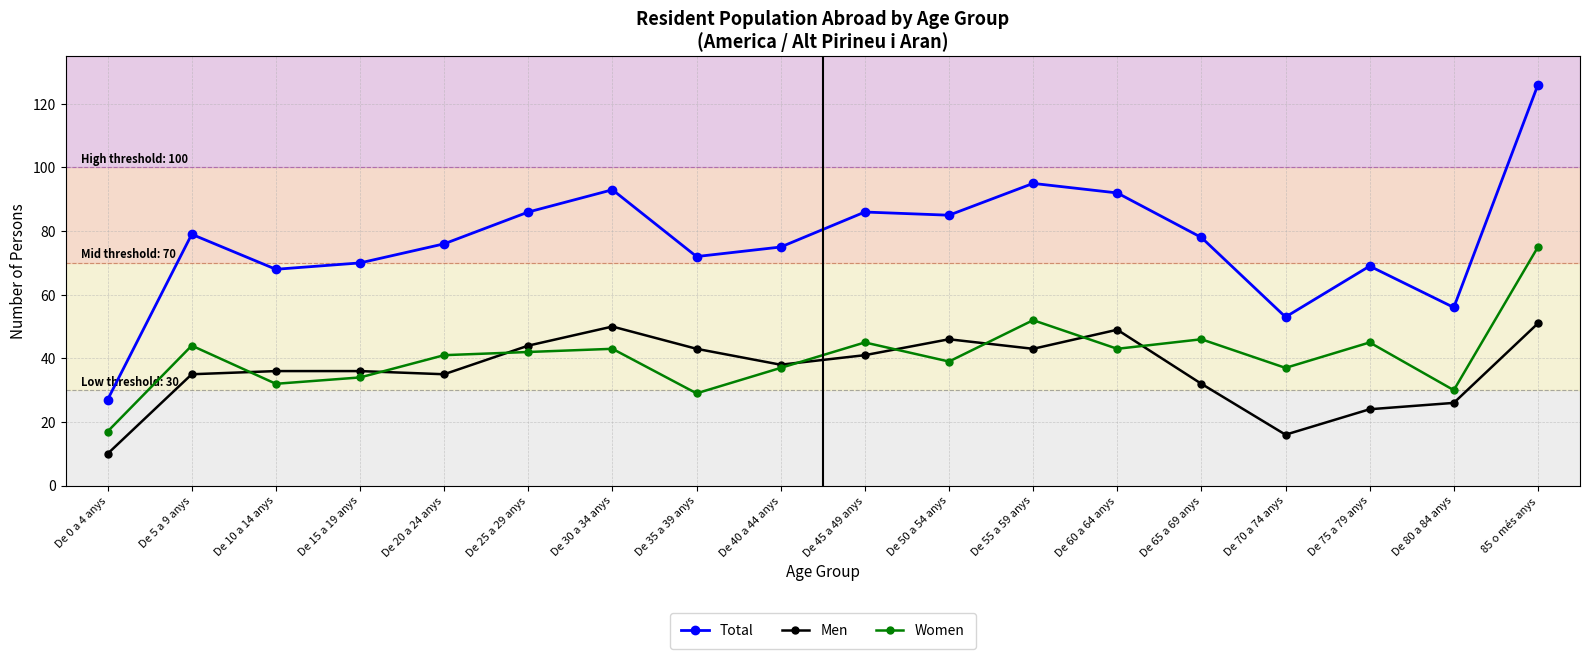

At which label is Men closest to 30?

De 65 a 69 anys